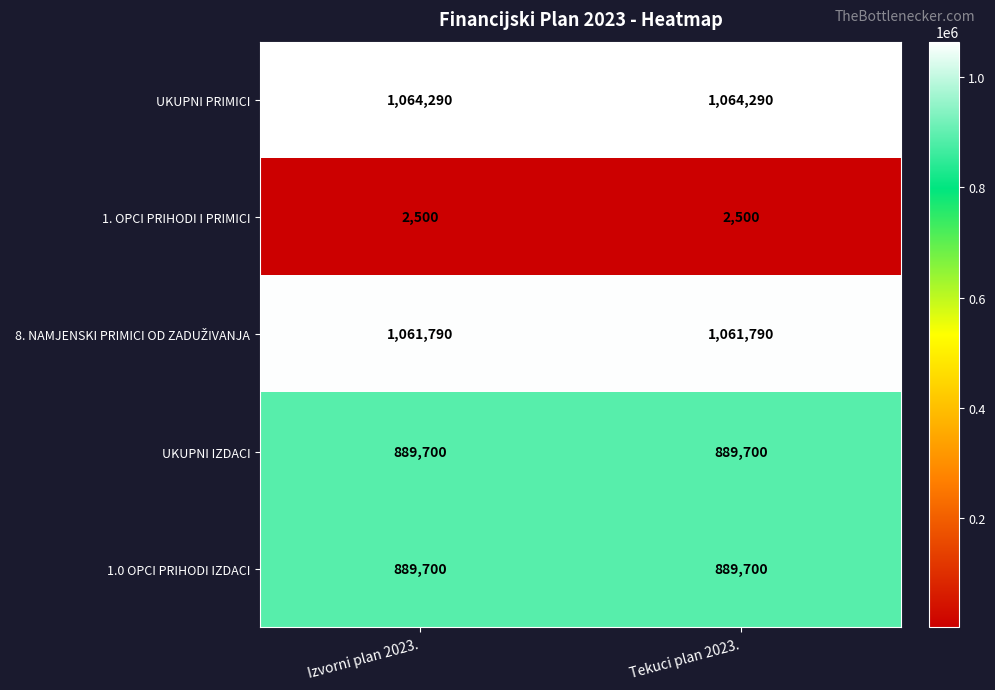

What is the difference between the highest and lowest values at Tekuci plan 2023.?

1061790